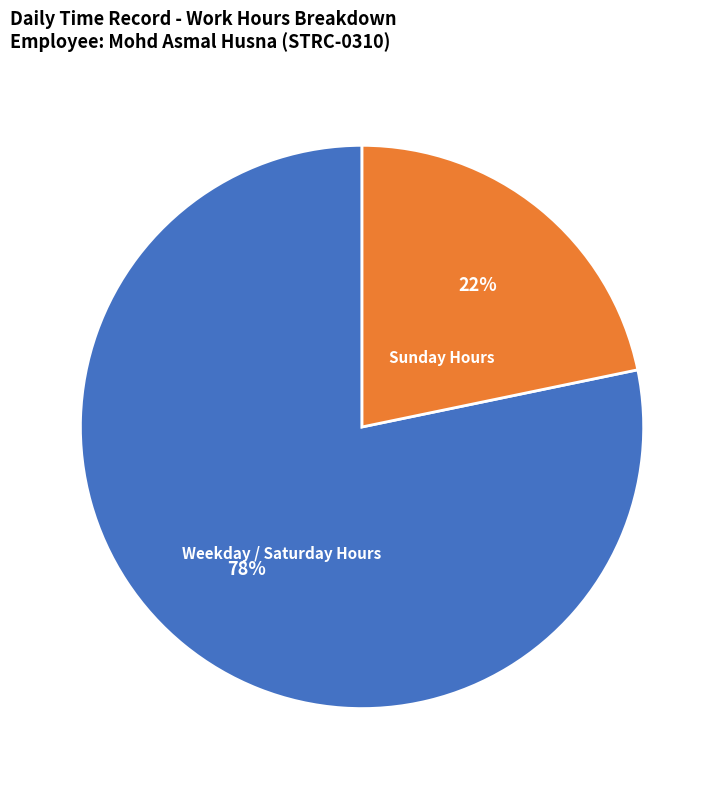

Which slice is the largest?

Weekday / Saturday Hours